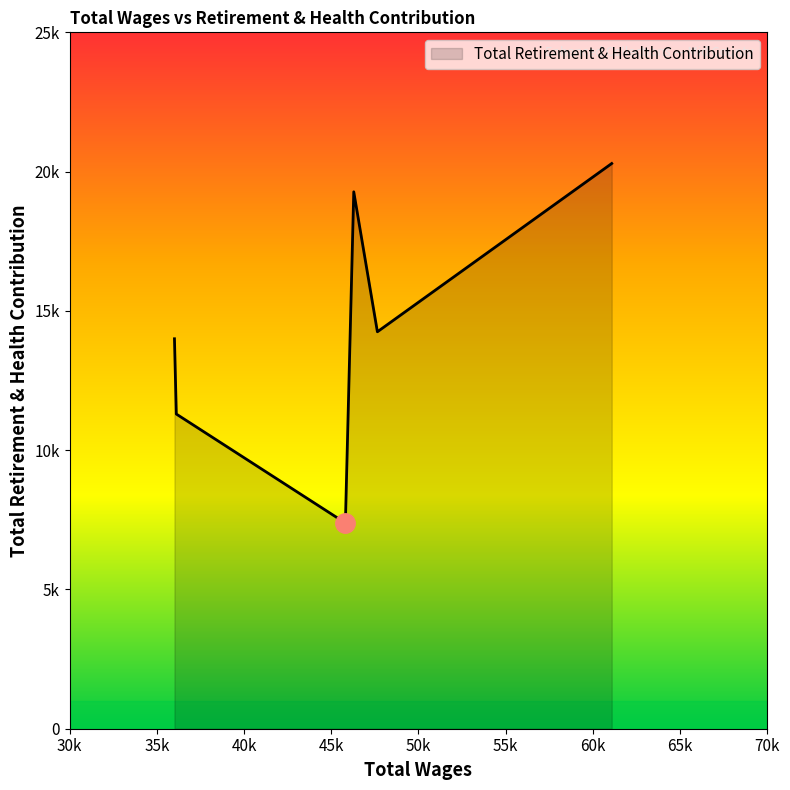

Does the chart have visible grid lines?

No